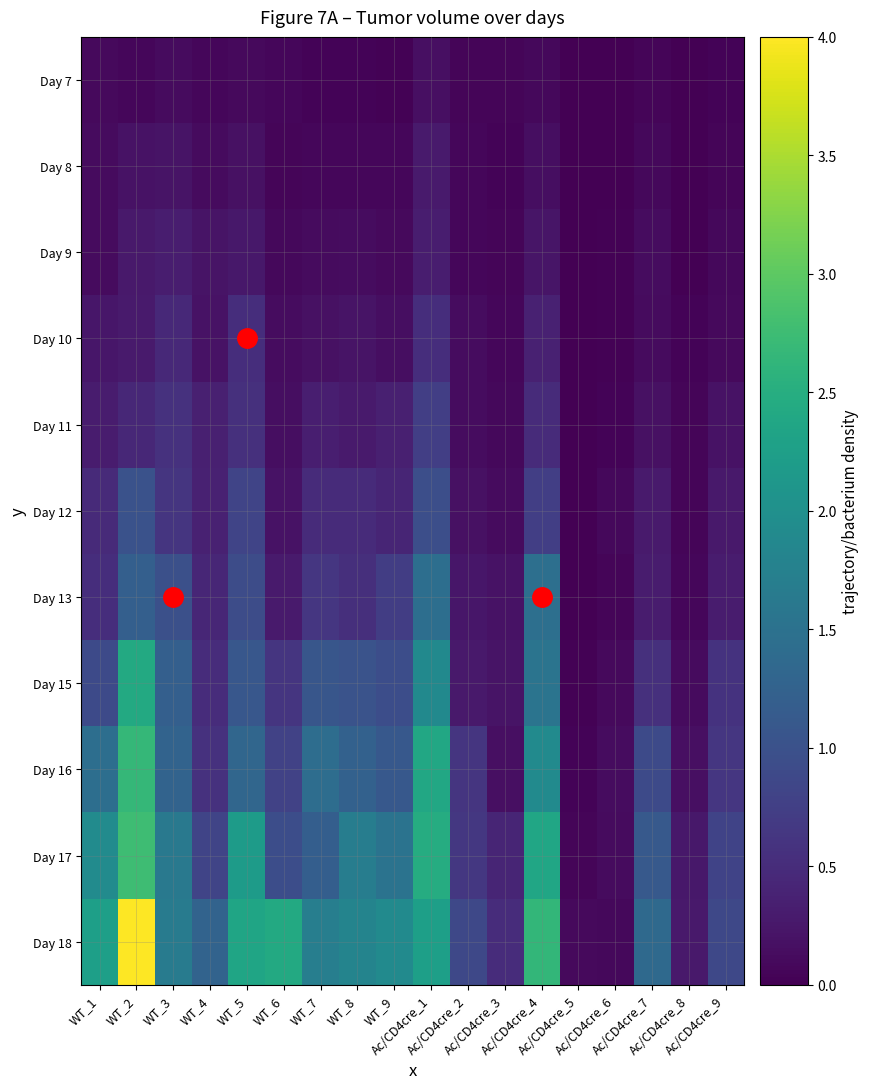

Reading left to right, transcribe all the data shown in this chart.

Day 7: WT_1=0.1	WT_2=0.1	WT_3=0.1	WT_4=0.1	WT_5=0.1	WT_6=0.1	WT_7=0.0	WT_8=0.0	WT_9=0.0	Ac/CD4cre_1=0.2	Ac/CD4cre_2=0.1	Ac/CD4cre_3=0.1	Ac/CD4cre_4=0.1	Ac/CD4cre_5=0.0	Ac/CD4cre_6=0.0	Ac/CD4cre_7=0.1	Ac/CD4cre_8=0.0	Ac/CD4cre_9=0.0
Day 8: WT_1=0.1	WT_2=0.2	WT_3=0.2	WT_4=0.1	WT_5=0.2	WT_6=0.1	WT_7=0.1	WT_8=0.1	WT_9=0.1	Ac/CD4cre_1=0.3	Ac/CD4cre_2=0.1	Ac/CD4cre_3=0.0	Ac/CD4cre_4=0.1	Ac/CD4cre_5=0.0	Ac/CD4cre_6=0.0	Ac/CD4cre_7=0.1	Ac/CD4cre_8=0.0	Ac/CD4cre_9=0.1
Day 9: WT_1=0.1	WT_2=0.3	WT_3=0.3	WT_4=0.2	WT_5=0.3	WT_6=0.1	WT_7=0.1	WT_8=0.1	WT_9=0.1	Ac/CD4cre_1=0.3	Ac/CD4cre_2=0.1	Ac/CD4cre_3=0.1	Ac/CD4cre_4=0.2	Ac/CD4cre_5=0.0	Ac/CD4cre_6=0.0	Ac/CD4cre_7=0.1	Ac/CD4cre_8=0.0	Ac/CD4cre_9=0.1
Day 10: WT_1=0.2	WT_2=0.3	WT_3=0.5	WT_4=0.2	WT_5=0.5	WT_6=0.1	WT_7=0.2	WT_8=0.2	WT_9=0.2	Ac/CD4cre_1=0.5	Ac/CD4cre_2=0.1	Ac/CD4cre_3=0.1	Ac/CD4cre_4=0.4	Ac/CD4cre_5=0.0	Ac/CD4cre_6=0.0	Ac/CD4cre_7=0.1	Ac/CD4cre_8=0.0	Ac/CD4cre_9=0.1
Day 11: WT_1=0.3	WT_2=0.4	WT_3=0.6	WT_4=0.3	WT_5=0.6	WT_6=0.2	WT_7=0.3	WT_8=0.3	WT_9=0.3	Ac/CD4cre_1=0.7	Ac/CD4cre_2=0.1	Ac/CD4cre_3=0.1	Ac/CD4cre_4=0.5	Ac/CD4cre_5=0.0	Ac/CD4cre_6=0.0	Ac/CD4cre_7=0.2	Ac/CD4cre_8=0.1	Ac/CD4cre_9=0.2
Day 12: WT_1=0.5	WT_2=1.0	WT_3=0.6	WT_4=0.4	WT_5=0.8	WT_6=0.2	WT_7=0.5	WT_8=0.5	WT_9=0.4	Ac/CD4cre_1=1.0	Ac/CD4cre_2=0.2	Ac/CD4cre_3=0.1	Ac/CD4cre_4=0.7	Ac/CD4cre_5=0.0	Ac/CD4cre_6=0.1	Ac/CD4cre_7=0.3	Ac/CD4cre_8=0.1	Ac/CD4cre_9=0.3
Day 13: WT_1=0.5	WT_2=1.2	WT_3=1.0	WT_4=0.4	WT_5=0.9	WT_6=0.3	WT_7=0.6	WT_8=0.5	WT_9=0.7	Ac/CD4cre_1=1.4	Ac/CD4cre_2=0.2	Ac/CD4cre_3=0.2	Ac/CD4cre_4=1.5	Ac/CD4cre_5=0.0	Ac/CD4cre_6=0.0	Ac/CD4cre_7=0.3	Ac/CD4cre_8=0.1	Ac/CD4cre_9=0.3
Day 15: WT_1=0.9	WT_2=2.4	WT_3=1.2	WT_4=0.5	WT_5=1.1	WT_6=0.6	WT_7=1.1	WT_8=1.0	WT_9=0.9	Ac/CD4cre_1=1.9	Ac/CD4cre_2=0.3	Ac/CD4cre_3=0.2	Ac/CD4cre_4=1.5	Ac/CD4cre_5=0.0	Ac/CD4cre_6=0.1	Ac/CD4cre_7=0.6	Ac/CD4cre_8=0.1	Ac/CD4cre_9=0.6
Day 16: WT_1=1.4	WT_2=2.7	WT_3=1.3	WT_4=0.6	WT_5=1.3	WT_6=0.8	WT_7=1.4	WT_8=1.2	WT_9=1.1	Ac/CD4cre_1=2.4	Ac/CD4cre_2=0.6	Ac/CD4cre_3=0.2	Ac/CD4cre_4=1.9	Ac/CD4cre_5=0.0	Ac/CD4cre_6=0.1	Ac/CD4cre_7=0.9	Ac/CD4cre_8=0.2	Ac/CD4cre_9=0.6
Day 17: WT_1=1.9	WT_2=2.8	WT_3=1.6	WT_4=0.8	WT_5=2.2	WT_6=0.9	WT_7=1.2	WT_8=1.7	WT_9=1.5	Ac/CD4cre_1=2.5	Ac/CD4cre_2=0.7	Ac/CD4cre_3=0.4	Ac/CD4cre_4=2.4	Ac/CD4cre_5=0.1	Ac/CD4cre_6=0.1	Ac/CD4cre_7=1.1	Ac/CD4cre_8=0.3	Ac/CD4cre_9=0.8
Day 18: WT_1=2.3	WT_2=4.0	WT_3=1.7	WT_4=1.3	WT_5=2.4	WT_6=2.4	WT_7=1.7	WT_8=1.8	WT_9=1.9	Ac/CD4cre_1=2.3	Ac/CD4cre_2=0.9	Ac/CD4cre_3=0.5	Ac/CD4cre_4=2.6	Ac/CD4cre_5=0.1	Ac/CD4cre_6=0.1	Ac/CD4cre_7=1.4	Ac/CD4cre_8=0.3	Ac/CD4cre_9=0.9